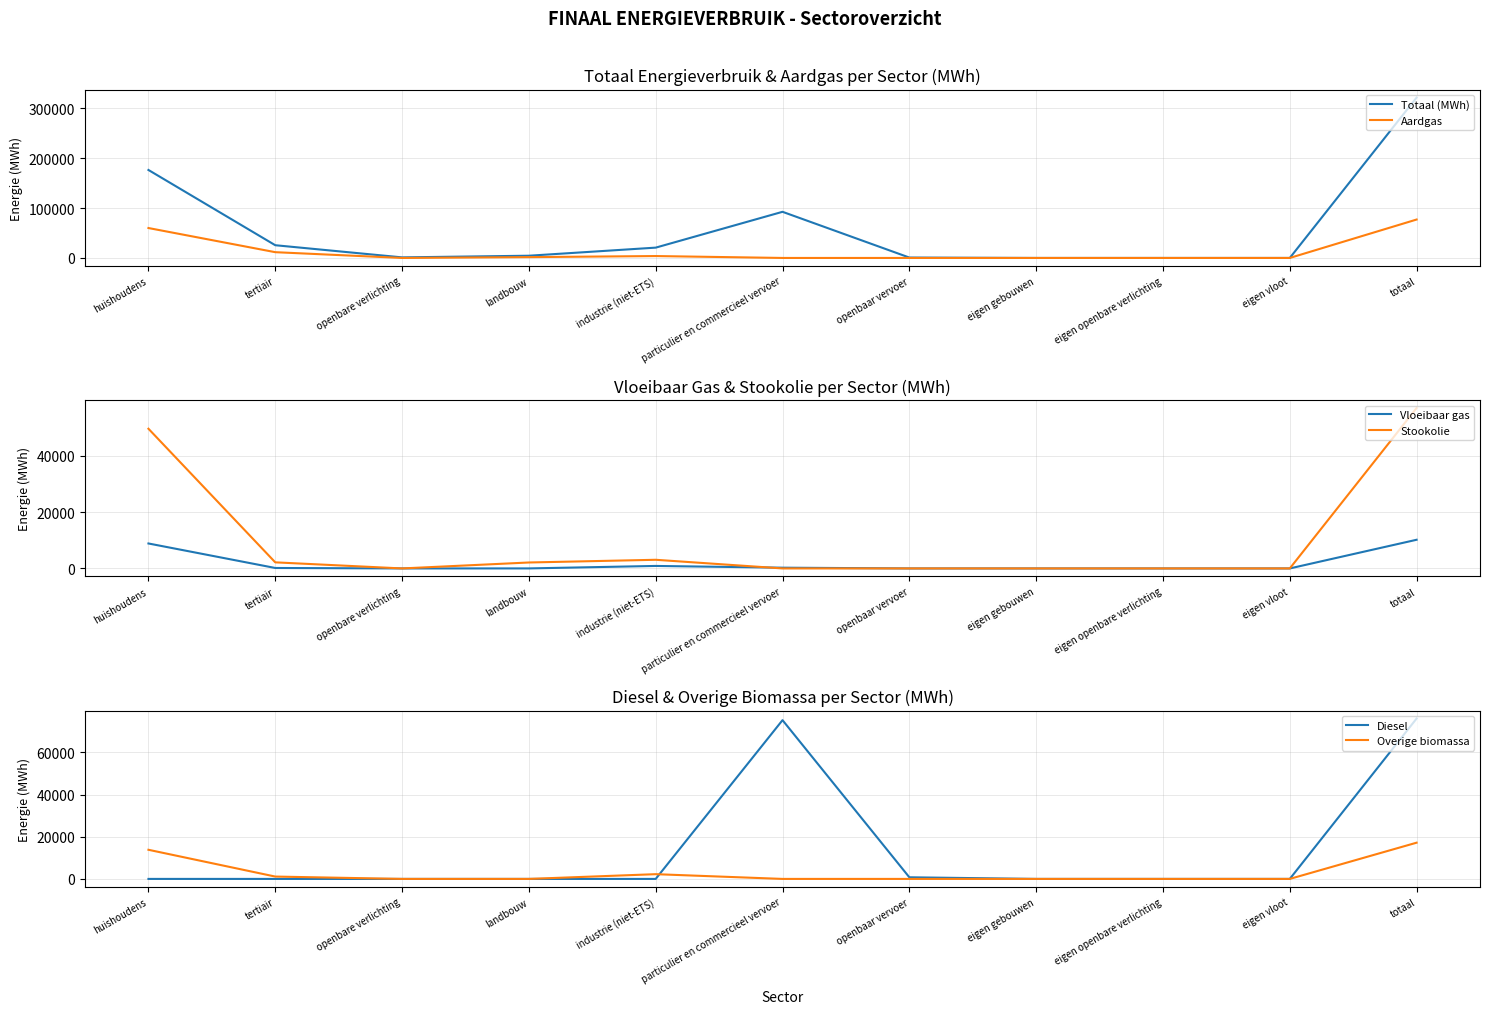

What is the sum of all Overige biomassa values?

34352.6